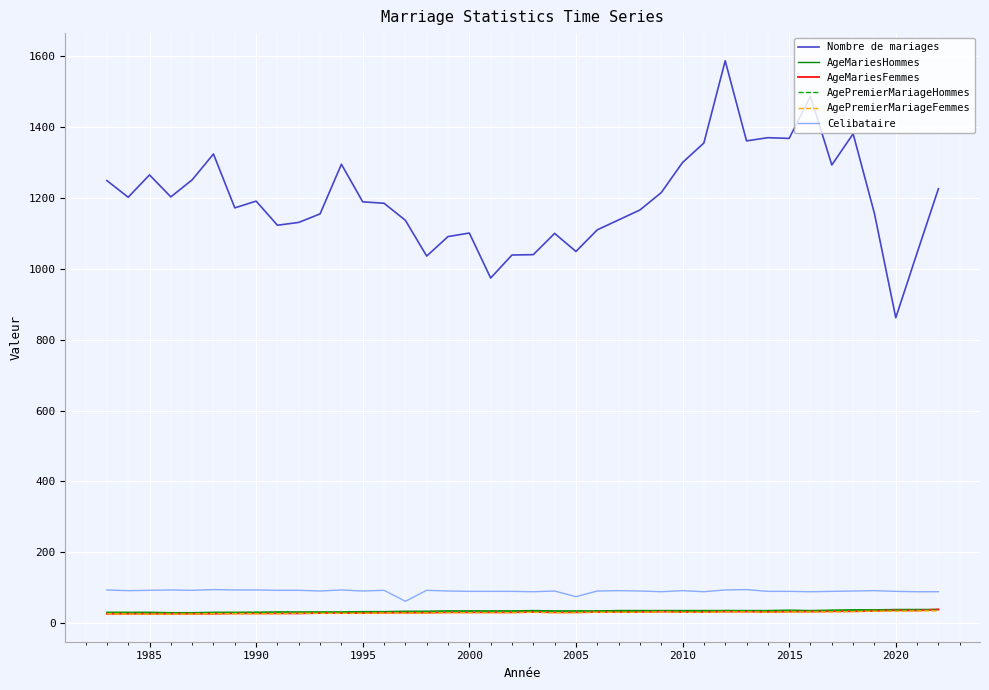

What is the greatest value displayed?

1587